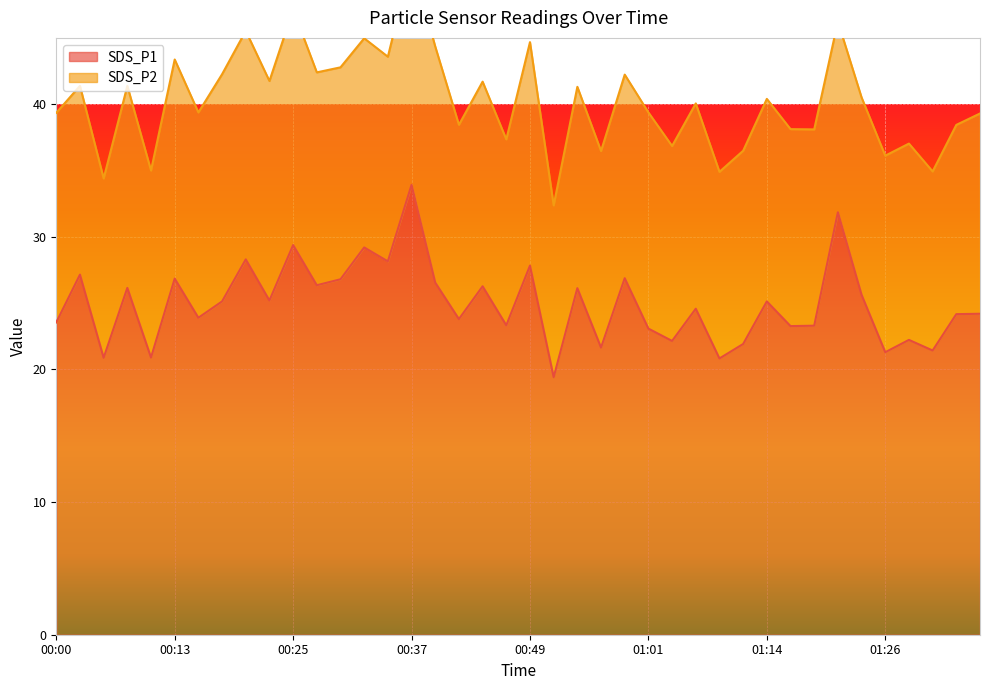

What is the change in value from 00:30 to 01:11?

-4.9